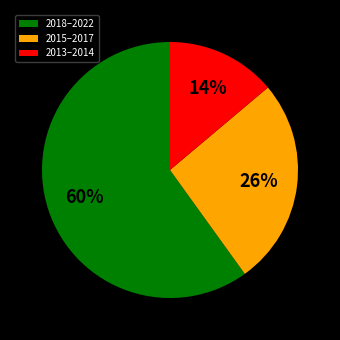

To the nearest percent, what is the difference between the largest and smallest slice percentages?

46%